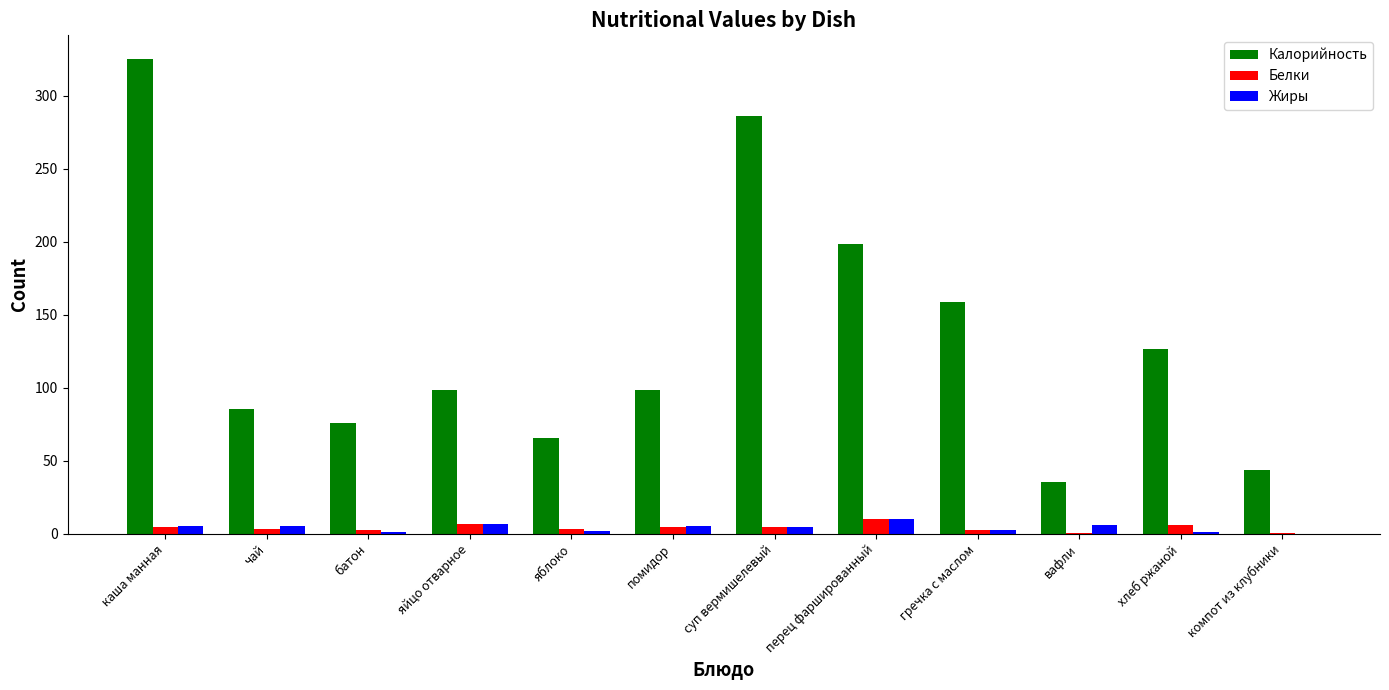

Which series has the largest range (max minus min)?

Калорийность